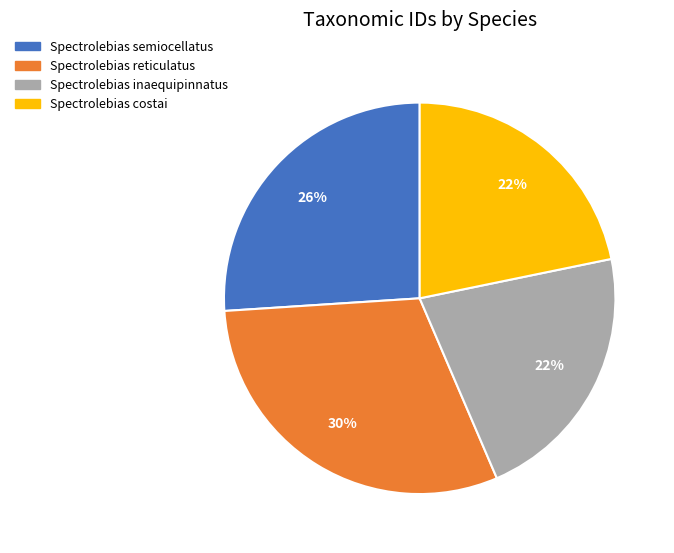

Which slice is the largest?

Spectrolebias reticulatus